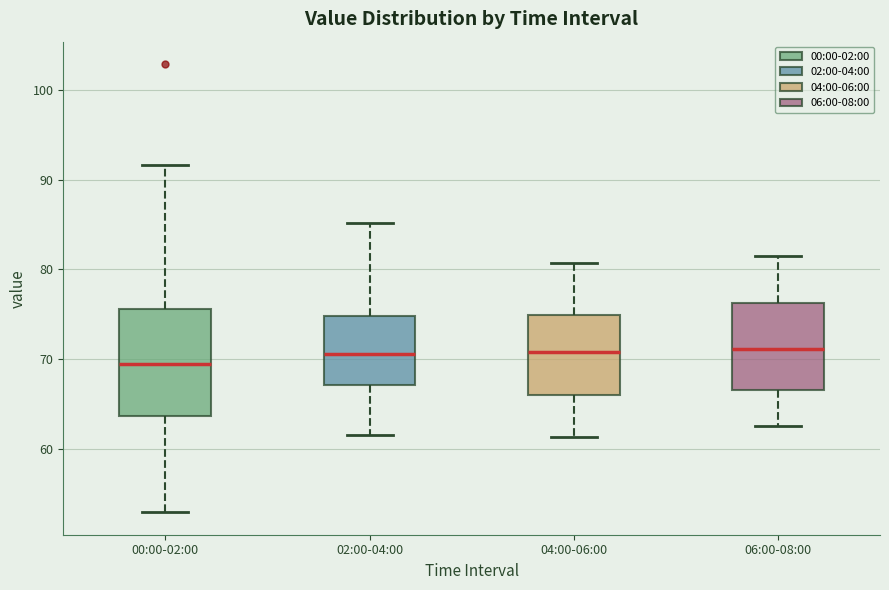

Reading left to right, transcribe this box plot: for each box, give where its median line is, the range the box spans, and where its two whiskers end, as read against the y-axis. The values are not printed on the chart, so give them approximately, as read against the axis.

00:00-02:00: median 69, box 64 to 76, whiskers 53 to 92
02:00-04:00: median 71, box 67 to 75, whiskers 62 to 85
04:00-06:00: median 71, box 66 to 75, whiskers 61 to 81
06:00-08:00: median 71, box 67 to 76, whiskers 63 to 82